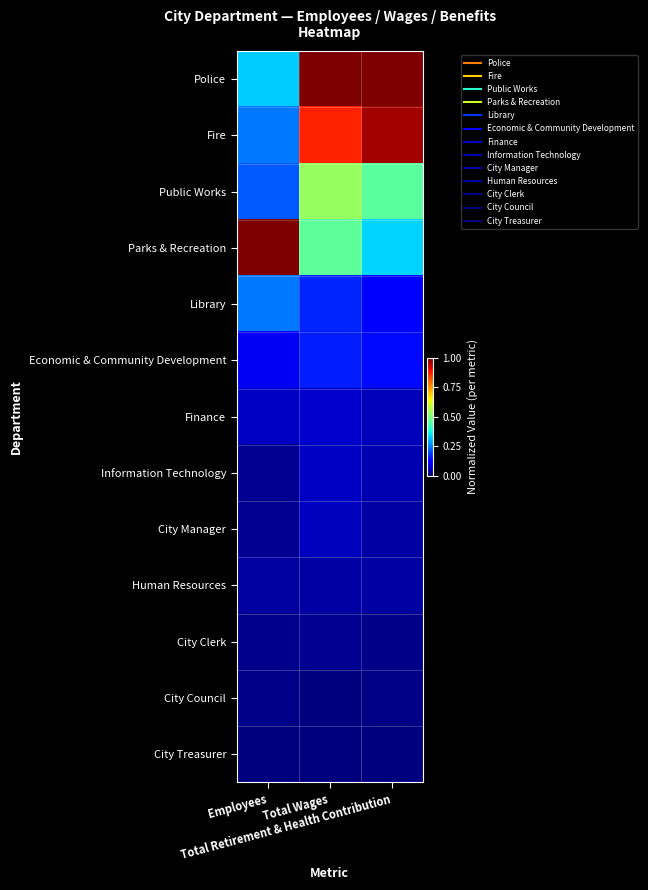

Reading left to right, transcribe all the data shown in this chart.

Police: Employees=0.3	Total Wages=1.0	Total Retirement & Health Contribution=1.0
Fire: Employees=0.2	Total Wages=0.9	Total Retirement & Health Contribution=1.0
Public Works: Employees=0.2	Total Wages=0.5	Total Retirement & Health Contribution=0.5
Parks & Recreation: Employees=1.0	Total Wages=0.5	Total Retirement & Health Contribution=0.3
Library: Employees=0.2	Total Wages=0.2	Total Retirement & Health Contribution=0.1
Economic & Community Development: Employees=0.1	Total Wages=0.2	Total Retirement & Health Contribution=0.1
Finance: Employees=0.1	Total Wages=0.1	Total Retirement & Health Contribution=0.1
Information Technology: Employees=0.0	Total Wages=0.1	Total Retirement & Health Contribution=0.0
City Manager: Employees=0.0	Total Wages=0.1	Total Retirement & Health Contribution=0.0
Human Resources: Employees=0.0	Total Wages=0.0	Total Retirement & Health Contribution=0.0
City Clerk: Employees=0.0	Total Wages=0.0	Total Retirement & Health Contribution=0.0
City Council: Employees=0.0	Total Wages=0.0	Total Retirement & Health Contribution=0.0
City Treasurer: Employees=0.0	Total Wages=0.0	Total Retirement & Health Contribution=0.0